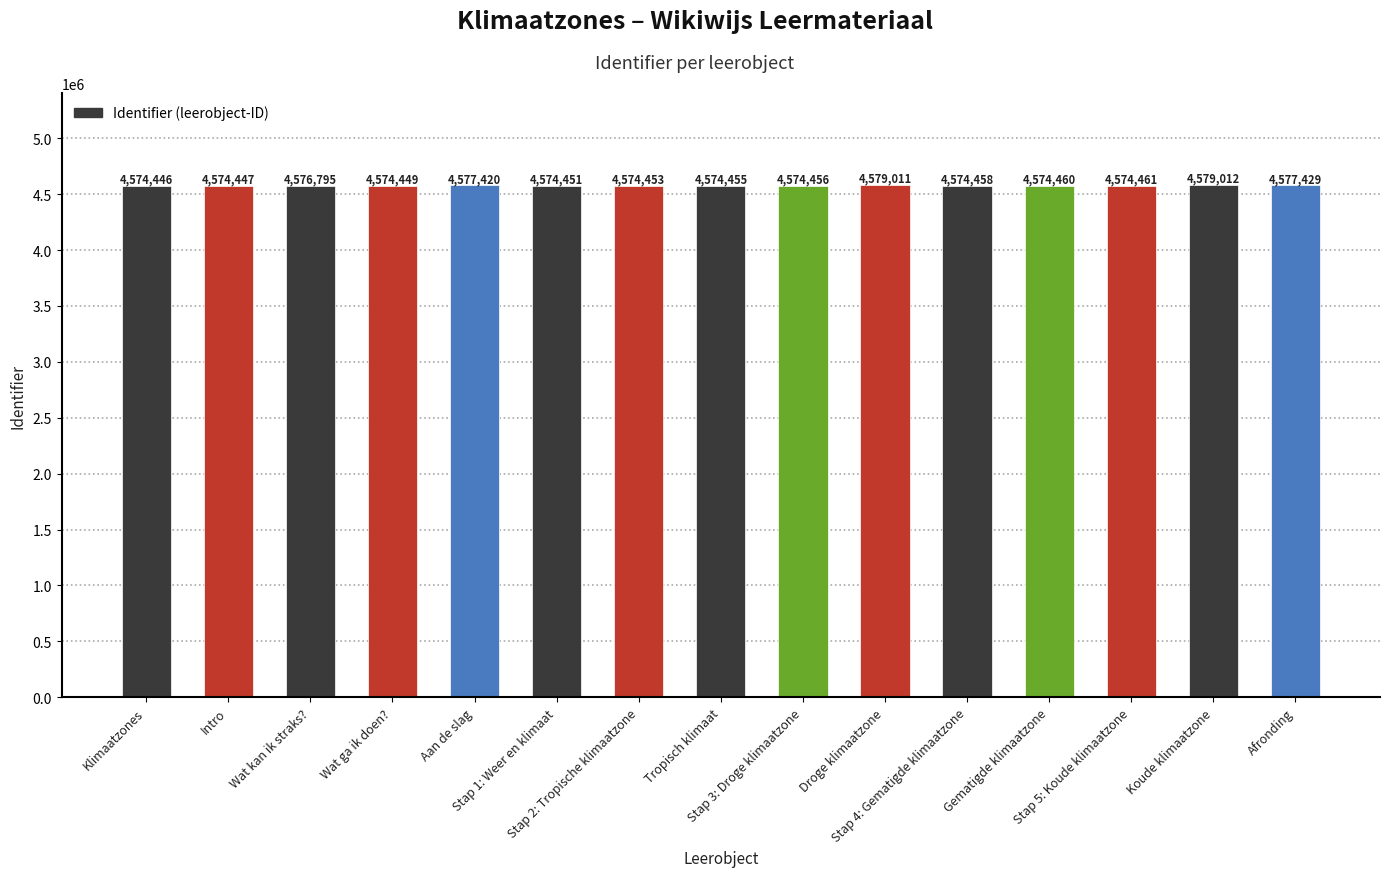

What is the difference between the maximum and minimum values?

4566